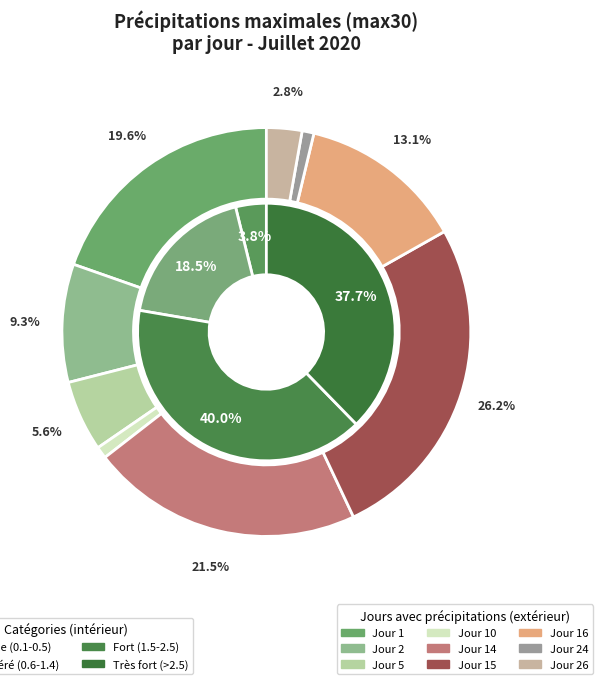

The Jour 14 slice represents 14% of the pie. True or false?

False